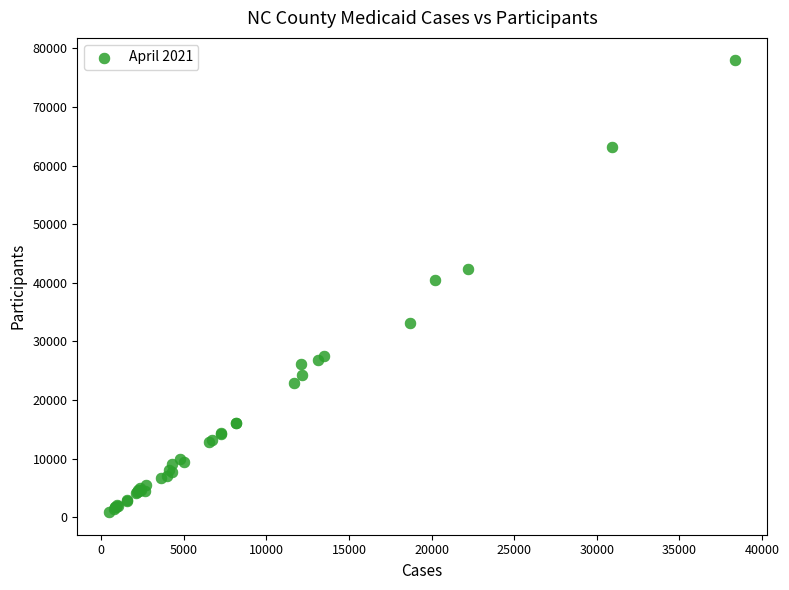

What Y value in the scatter plot is closest to 39411?

40495